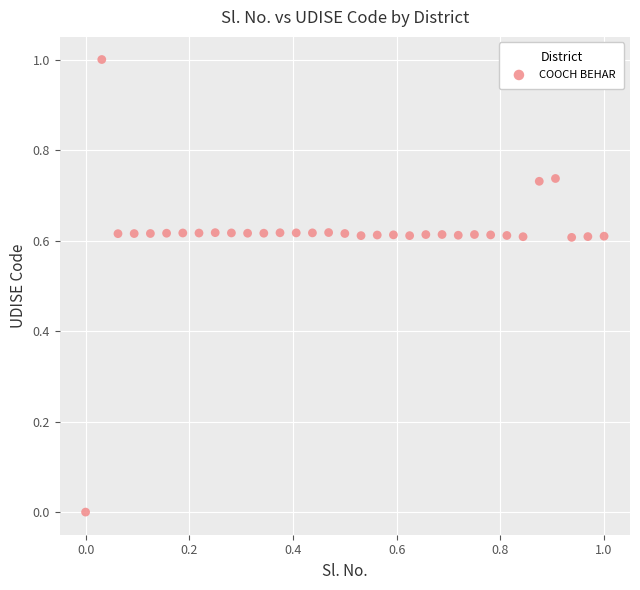

What is the range of Y values (max minus min)?

1.0